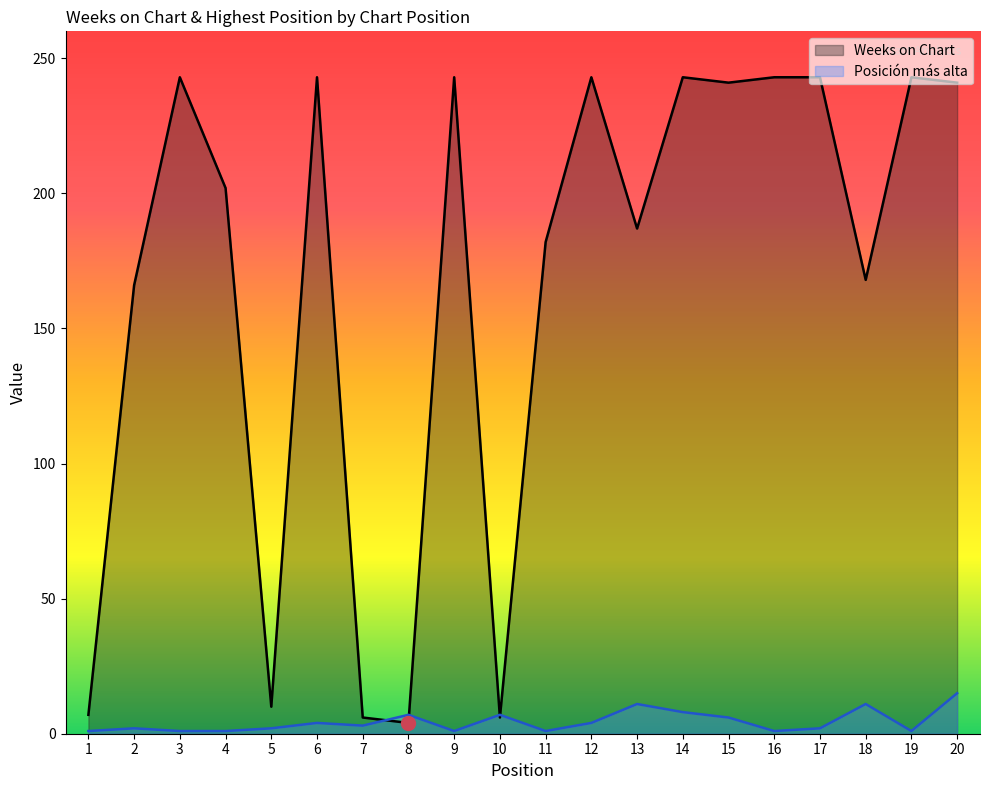

What is the value of the Weeks on Chart point at the 17th from the left?

243